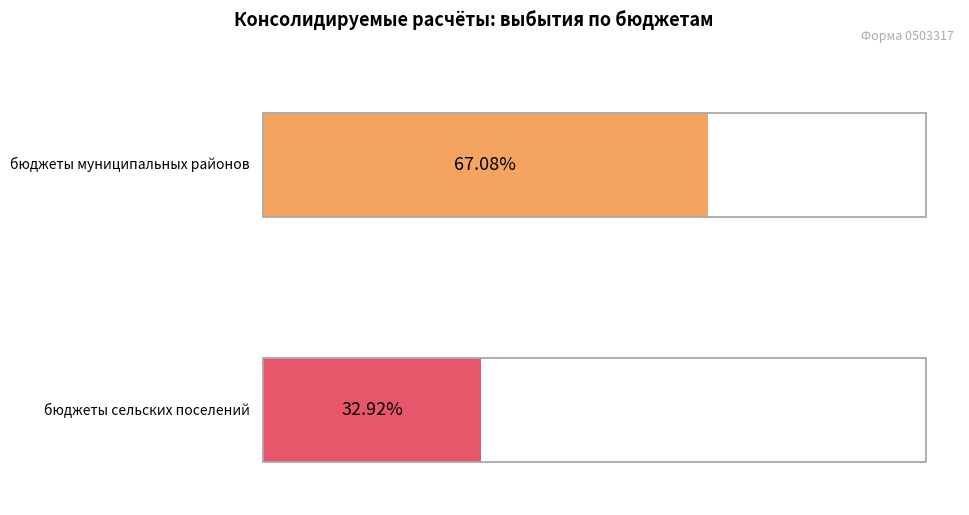

Rank the series by their maximum value, from lowest to highest.

бюджеты сельских поселений, бюджеты муниципальных районов